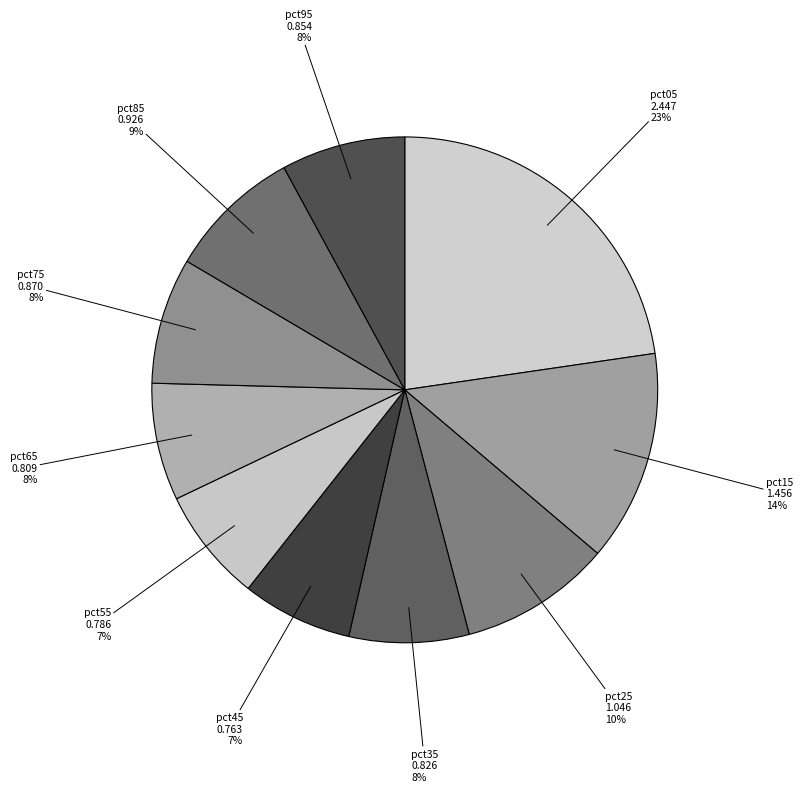

How many slices are in this pie chart?

10